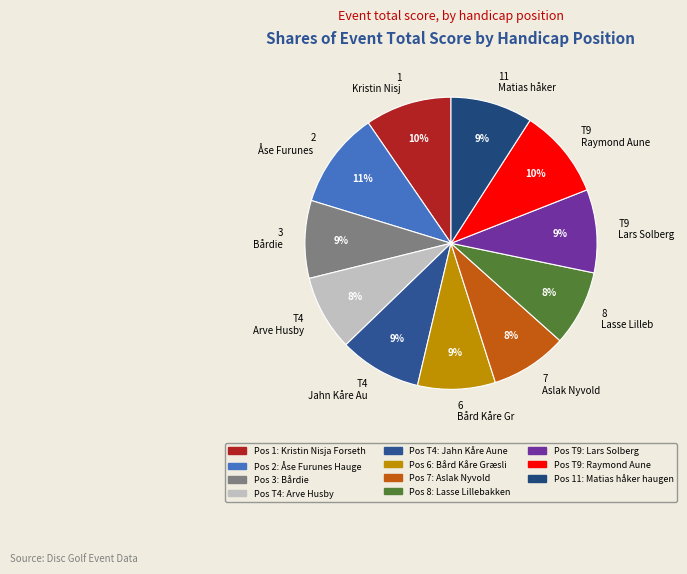

The T9 Raymond Aune slice represents 1% of the pie. True or false?

False